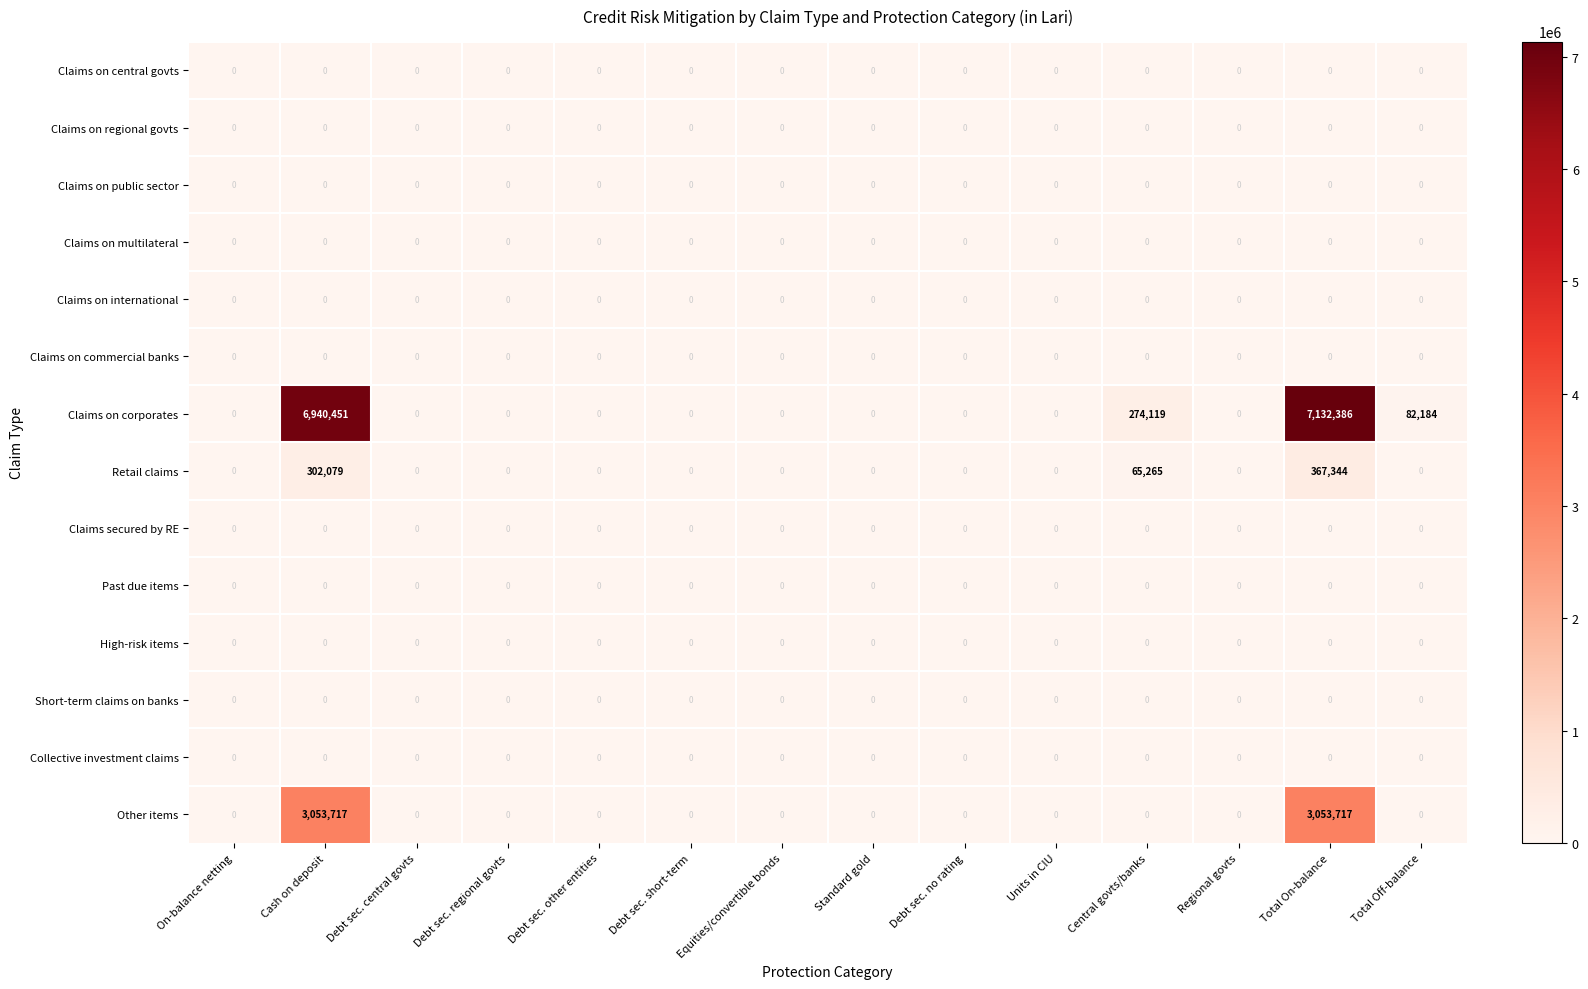

Which series has the largest total across all categories?

Claims on corporates